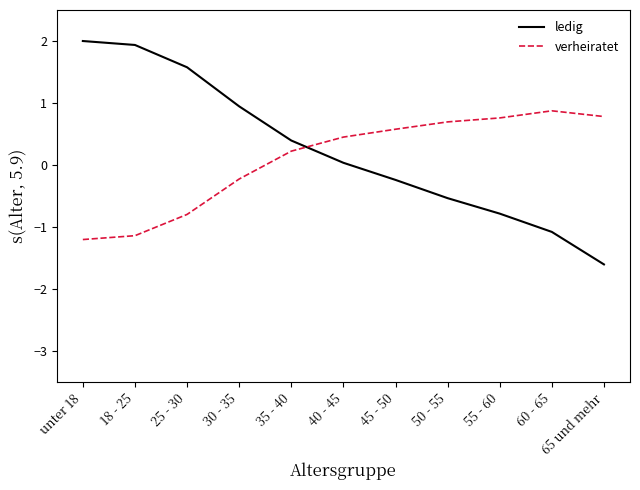

Rank the series by their maximum value, from lowest to highest.

verheiratet, ledig